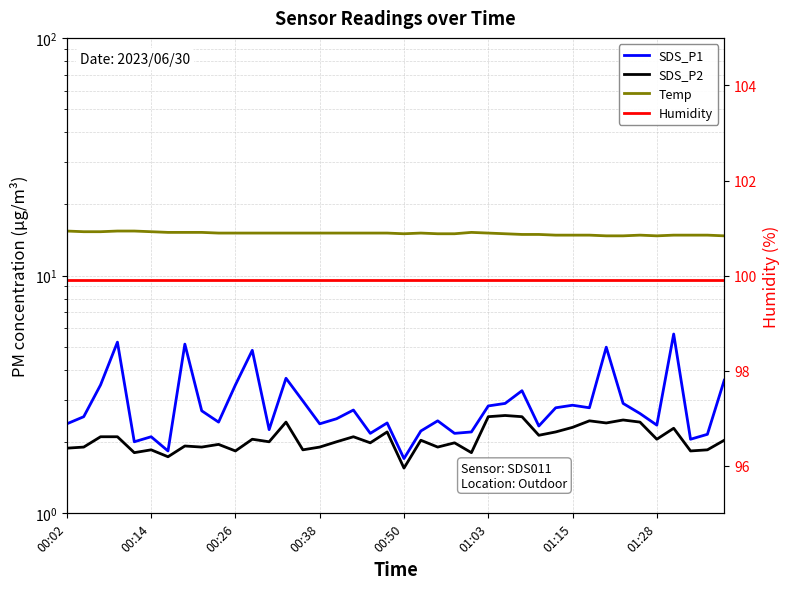

Which series has the largest total across all categories?

Humidity